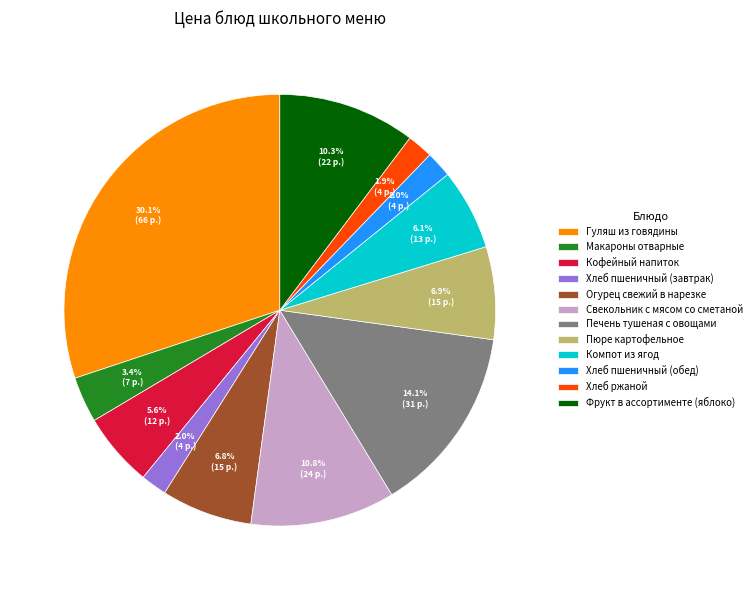

Which category has the biggest portion of the pie?

Гуляш из говядины